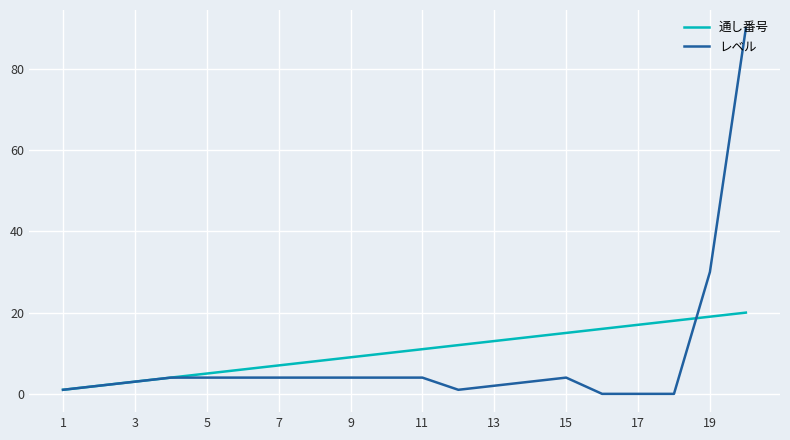

What is the greatest value displayed?

90